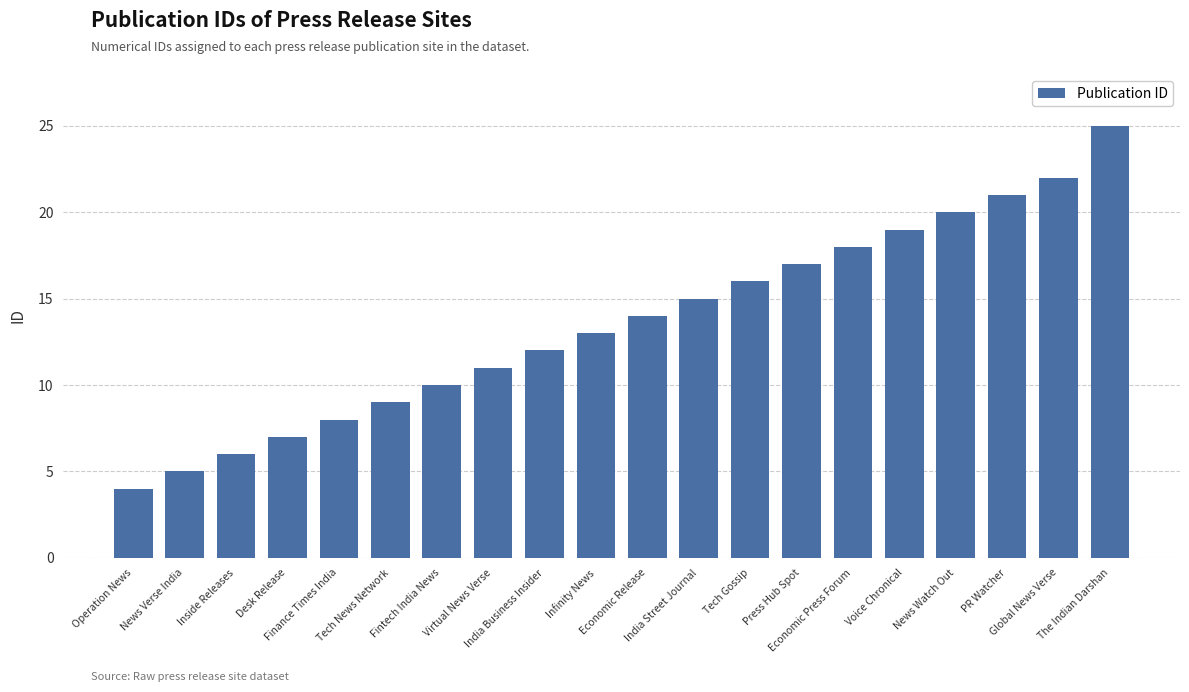

List the labels in order of value, smallest first.

Operation News, News Verse India, Inside Releases, Desk Release, Finance Times India, Tech News Network, Fintech India News, Virtual News Verse, India Business Insider, Infinity News, Economic Release, India Street Journal, Tech Gossip, Press Hub Spot, Economic Press Forum, Voice Chronical, News Watch Out, PR Watcher, Global News Verse, The Indian Darshan